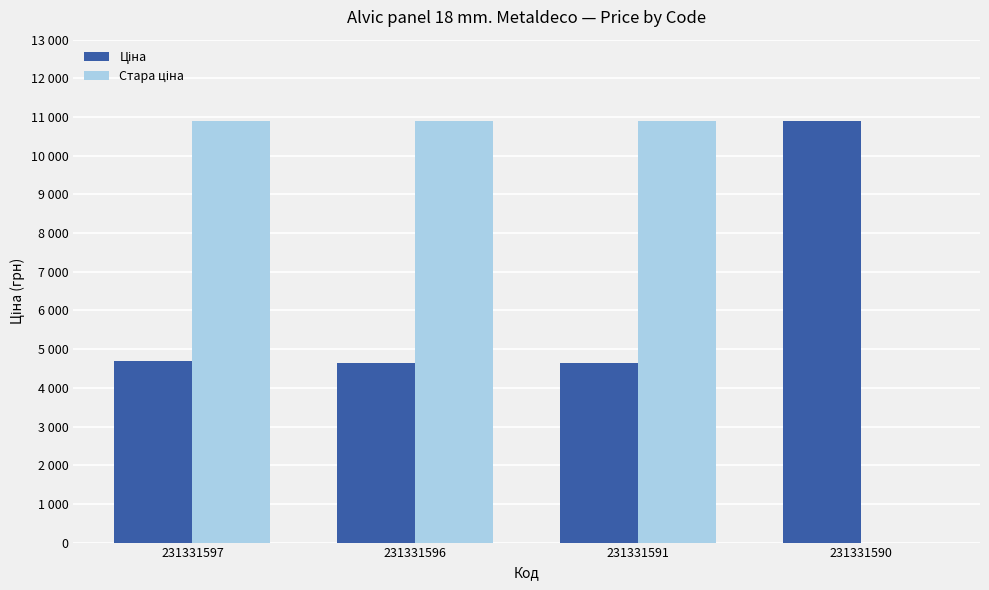

Which series has the largest total across all categories?

Стара ціна